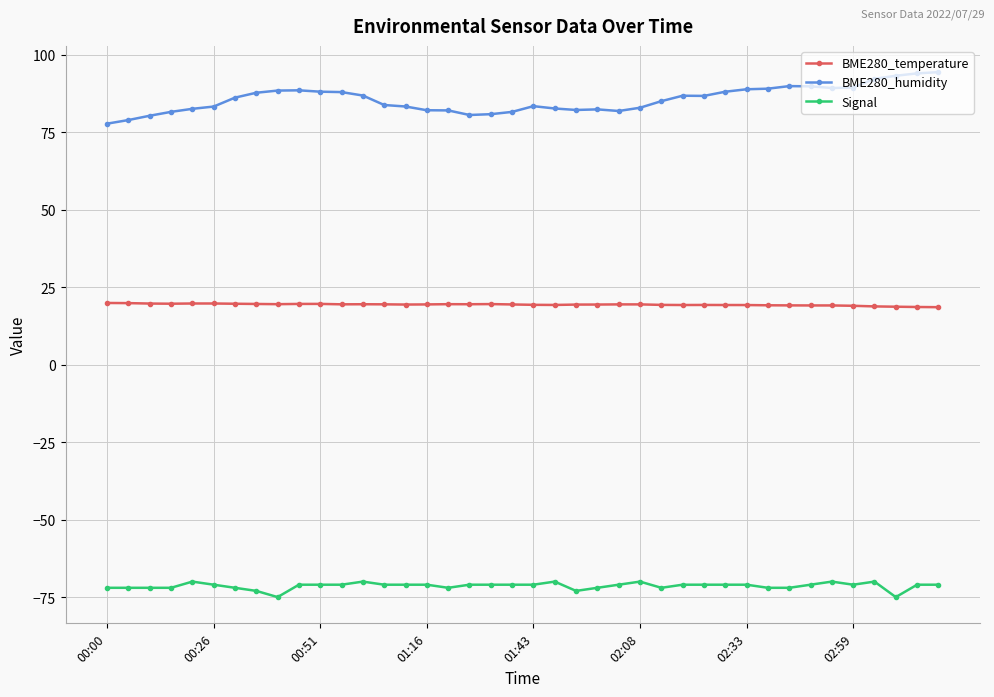

What is the maximum value for Signal?

-70.0